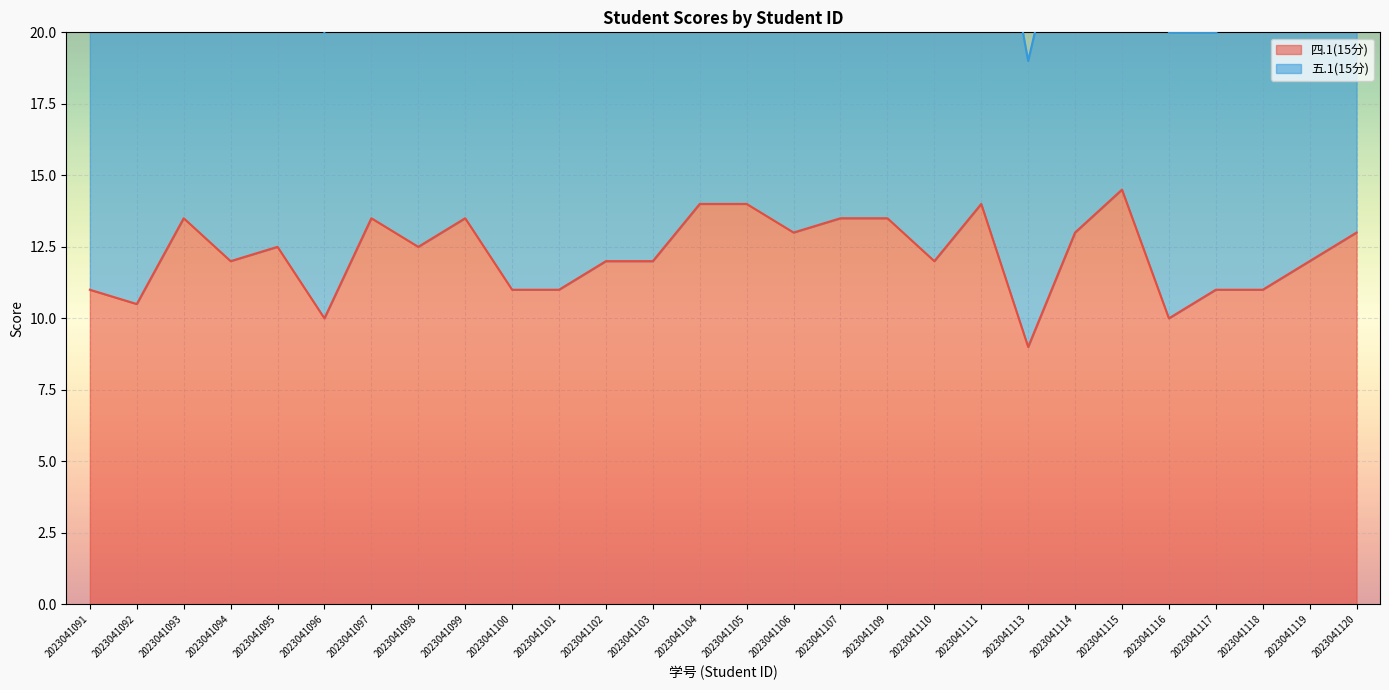

List the labels in order of value, smallest first.

2023041113, 2023041096, 2023041116, 2023041092, 2023041091, 2023041100, 2023041101, 2023041117, 2023041118, 2023041094, 2023041102, 2023041103, 2023041110, 2023041119, 2023041095, 2023041098, 2023041106, 2023041114, 2023041120, 2023041093, 2023041097, 2023041099, 2023041107, 2023041109, 2023041104, 2023041105, 2023041111, 2023041115